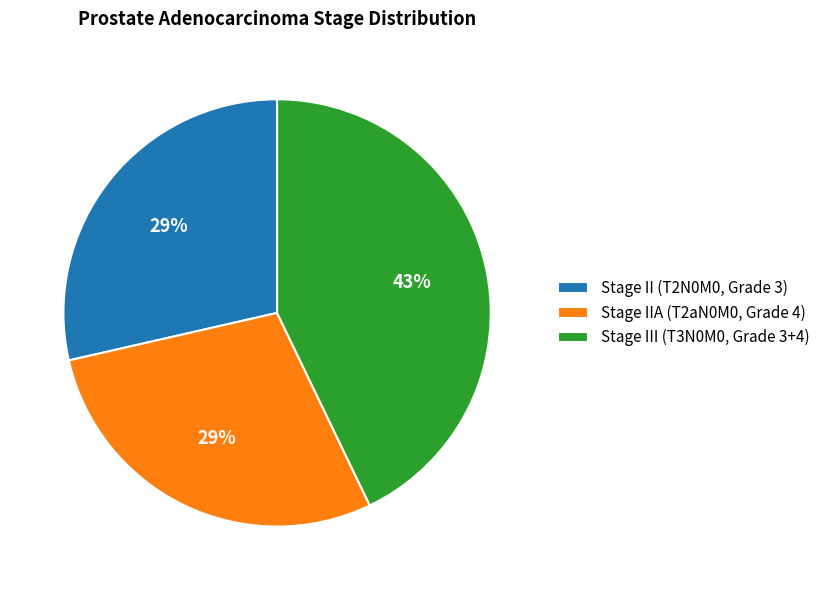

How many segments does this pie chart have?

3